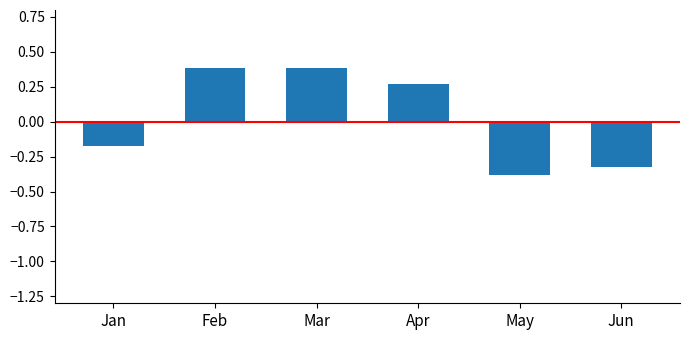

Are the bars horizontal?

No